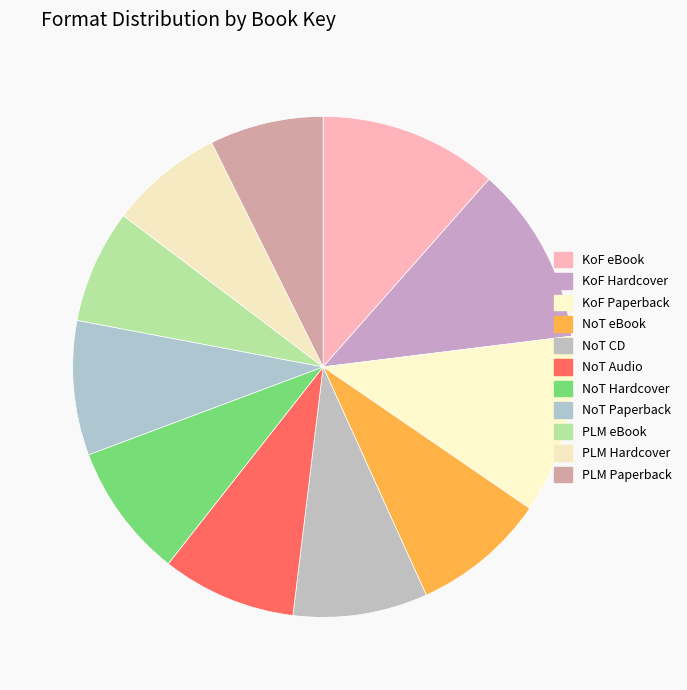

How many slices are in this pie chart?

11